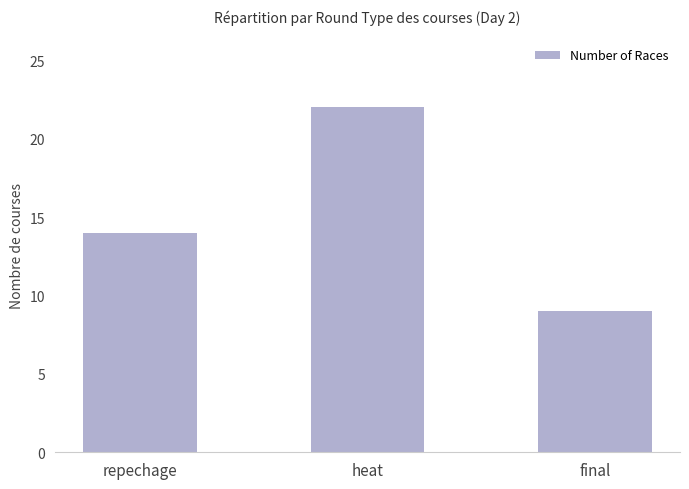

Read the value at final.

9